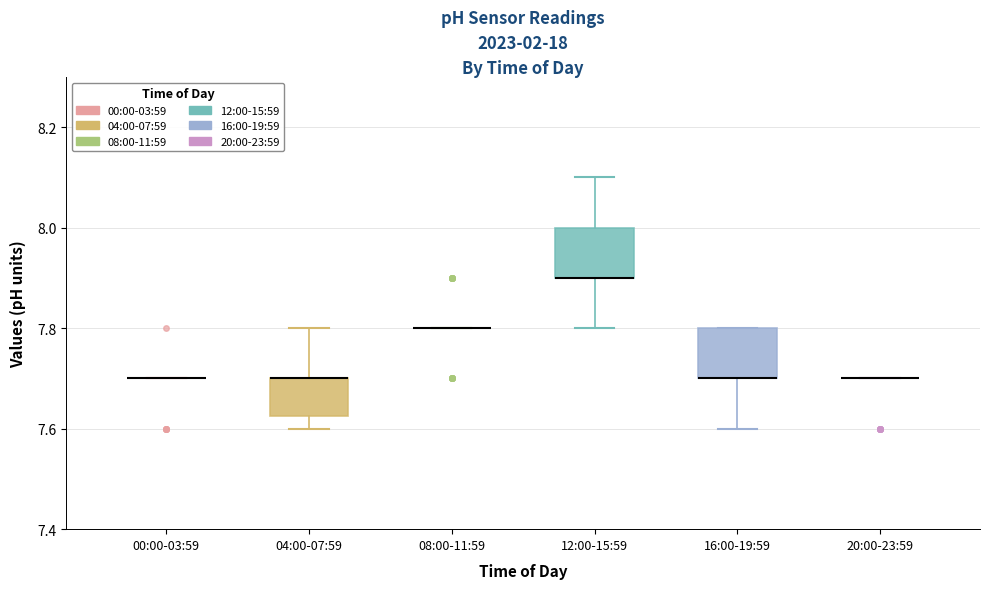

Where is the lower edge of the box for 16:00-19:59 on the y-axis? The values are not printed on the chart, so give them approximately, as read against the axis.

7.70